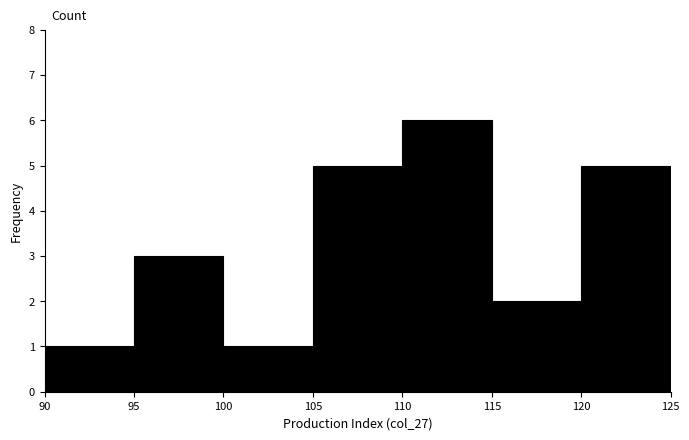

What is the height of the bar covering 110 to 115 on the x-axis? The values are not printed on the chart, so give them approximately, as read against the axis.

6